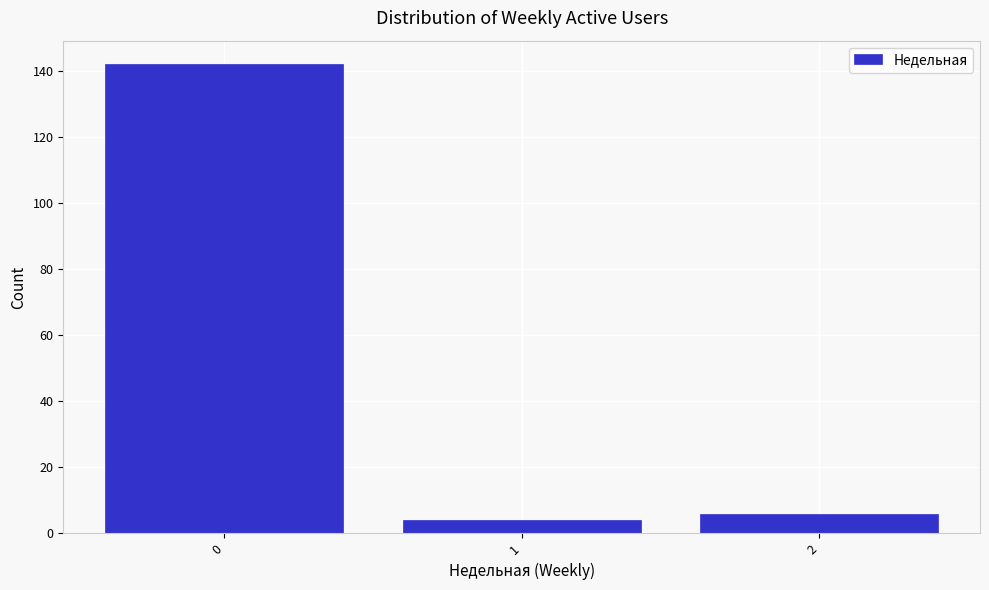

Which range on the x-axis has the tallest bar?

-0.5 to 0.5